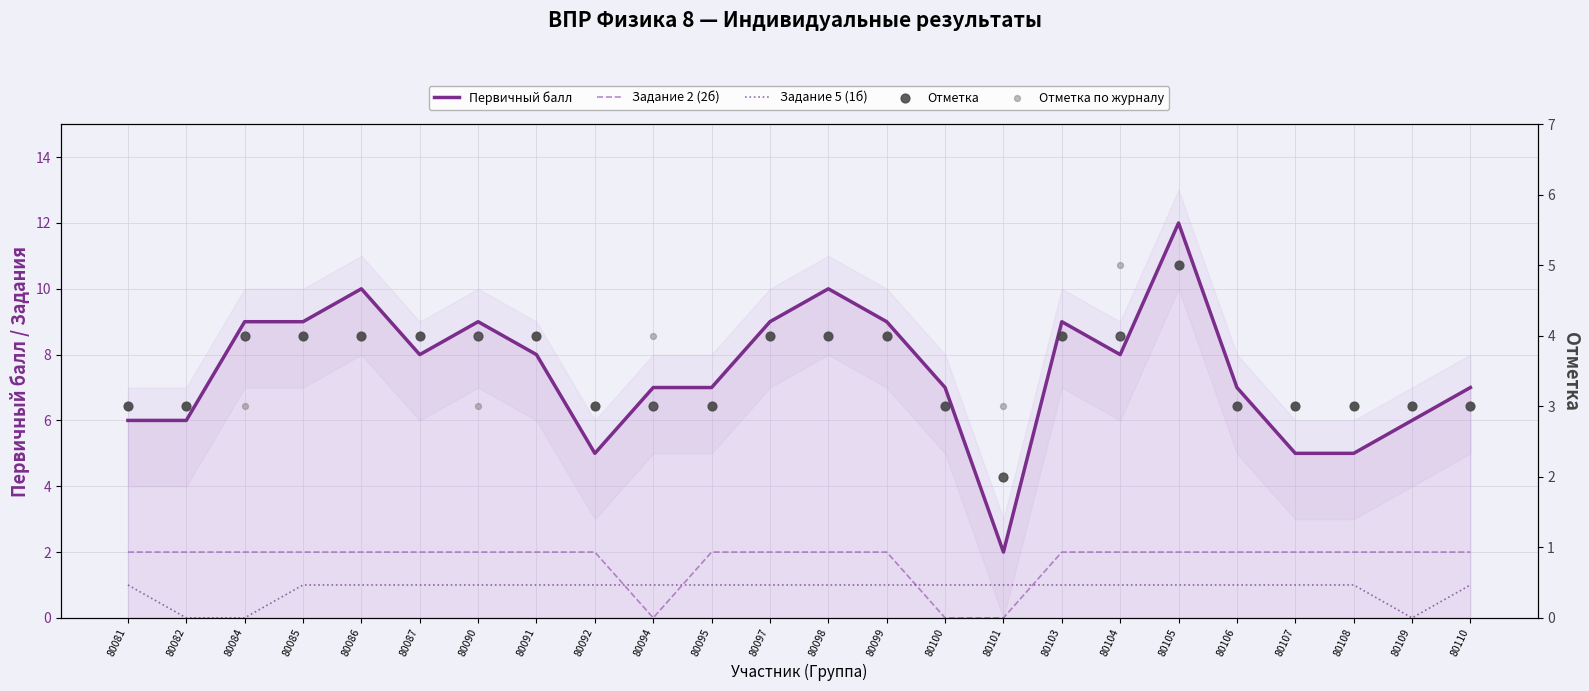

Which series has the largest total across all categories?

Первичный балл